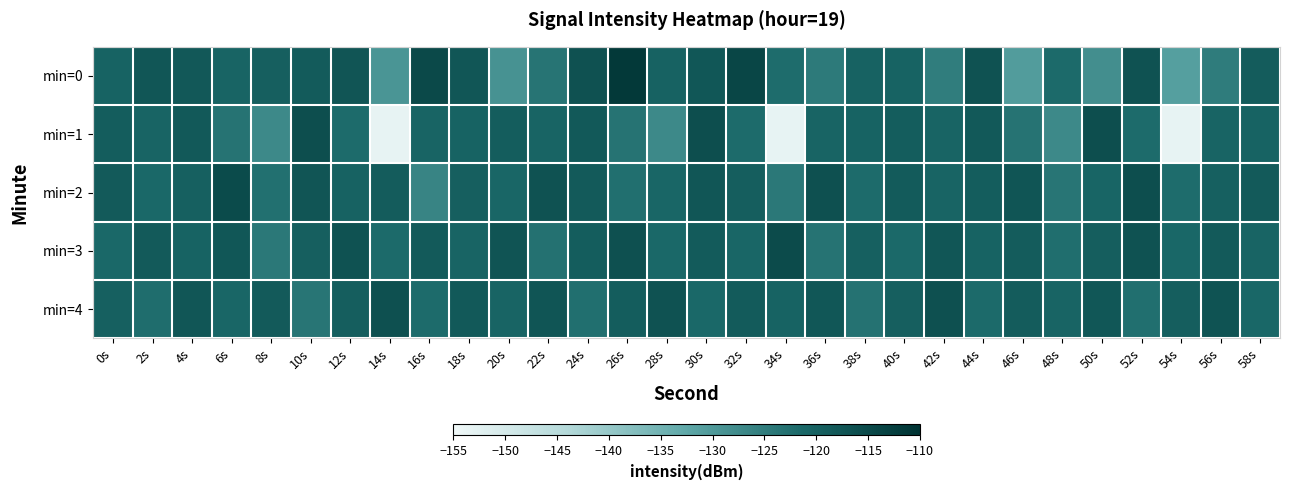

Reading left to right, transcribe all the data shown in this chart.

min=0: 0s=-120.3	2s=-117.7	4s=-118.0	6s=-120.6	8s=-119.7	10s=-118.6	12s=-117.4	14s=-129.3	16s=-114.9	18s=-117.7	20s=-128.7	22s=-123.5	24s=-116.7	26s=-111.5	28s=-120.1	30s=-117.9	32s=-114.2	34s=-122.0	36s=-124.6	38s=-120.1	40s=-120.3	42s=-125.0	44s=-116.7	46s=-130.5	48s=-121.7	50s=-128.0	52s=-116.8	54s=-131.1	56s=-124.8	58s=-118.9
min=1: 0s=-119.1	2s=-120.6	4s=-118.1	6s=-123.3	8s=-127.2	10s=-115.9	12s=-121.9	14s=-153.3	16s=-120.7	18s=-120.3	20s=-119.1	22s=-120.6	24s=-118.1	26s=-123.3	28s=-127.2	30s=-115.9	32s=-121.9	34s=-153.3	36s=-120.7	38s=-120.3	40s=-119.1	42s=-120.6	44s=-118.1	46s=-123.3	48s=-127.2	50s=-115.9	52s=-121.9	54s=-153.3	56s=-120.7	58s=-120.3
min=2: 0s=-118.5	2s=-121.3	4s=-119.8	6s=-115.2	8s=-122.7	10s=-117.4	12s=-120.1	14s=-118.9	16s=-126.3	18s=-119.5	20s=-121.0	22s=-116.8	24s=-118.3	26s=-122.5	28s=-120.9	30s=-117.6	32s=-119.2	34s=-124.1	36s=-116.5	38s=-121.8	40s=-118.7	42s=-120.4	44s=-119.1	46s=-117.3	48s=-123.6	50s=-120.8	52s=-115.9	54s=-122.1	56s=-119.7	58s=-118.4
min=3: 0s=-121.4	2s=-118.6	4s=-120.3	6s=-117.9	8s=-124.2	10s=-119.5	12s=-116.8	14s=-121.7	16s=-118.3	18s=-120.6	20s=-117.2	22s=-122.9	24s=-119.1	26s=-116.5	28s=-121.3	30s=-118.7	32s=-120.9	34s=-115.4	36s=-123.2	38s=-119.8	40s=-121.5	42s=-117.6	44s=-120.2	46s=-118.8	48s=-122.4	50s=-119.3	52s=-116.7	54s=-121.1	56s=-118.5	58s=-120.7
min=4: 0s=-119.8	2s=-122.3	4s=-117.6	6s=-120.9	8s=-118.4	10s=-123.7	12s=-119.2	14s=-116.5	16s=-121.8	18s=-118.1	20s=-120.6	22s=-117.3	24s=-122.5	26s=-119.0	28s=-116.8	30s=-121.4	32s=-118.7	34s=-120.3	36s=-117.9	38s=-123.1	40s=-119.6	42s=-116.2	44s=-121.7	46s=-118.9	48s=-120.4	50s=-117.8	52s=-122.6	54s=-119.3	56s=-116.9	58s=-121.2